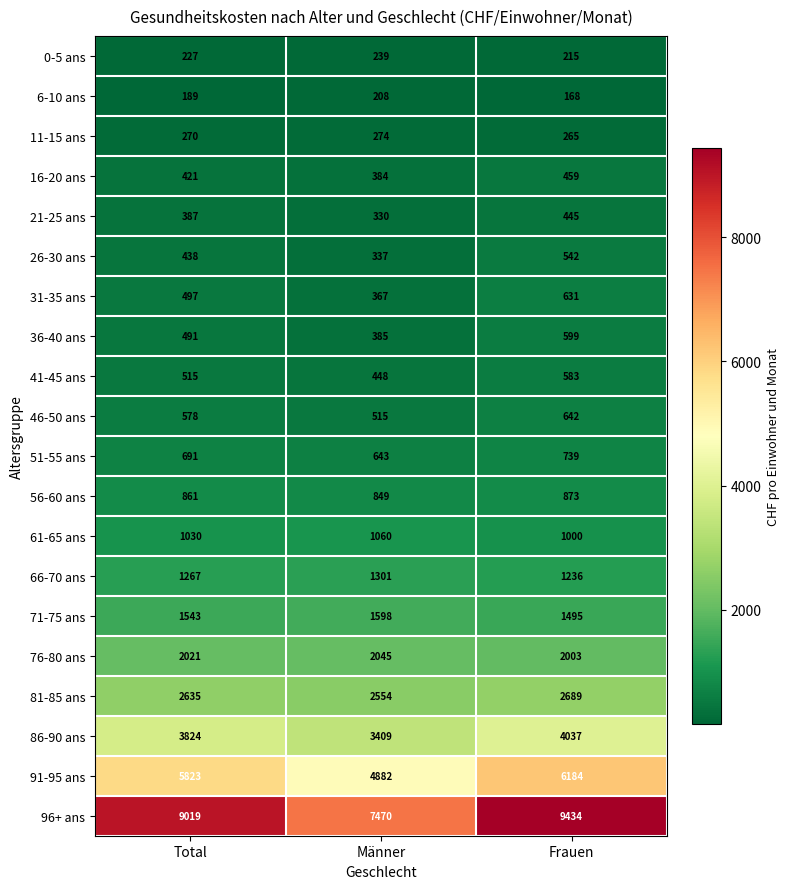

What is the sum of all 6-10 ans values?

565